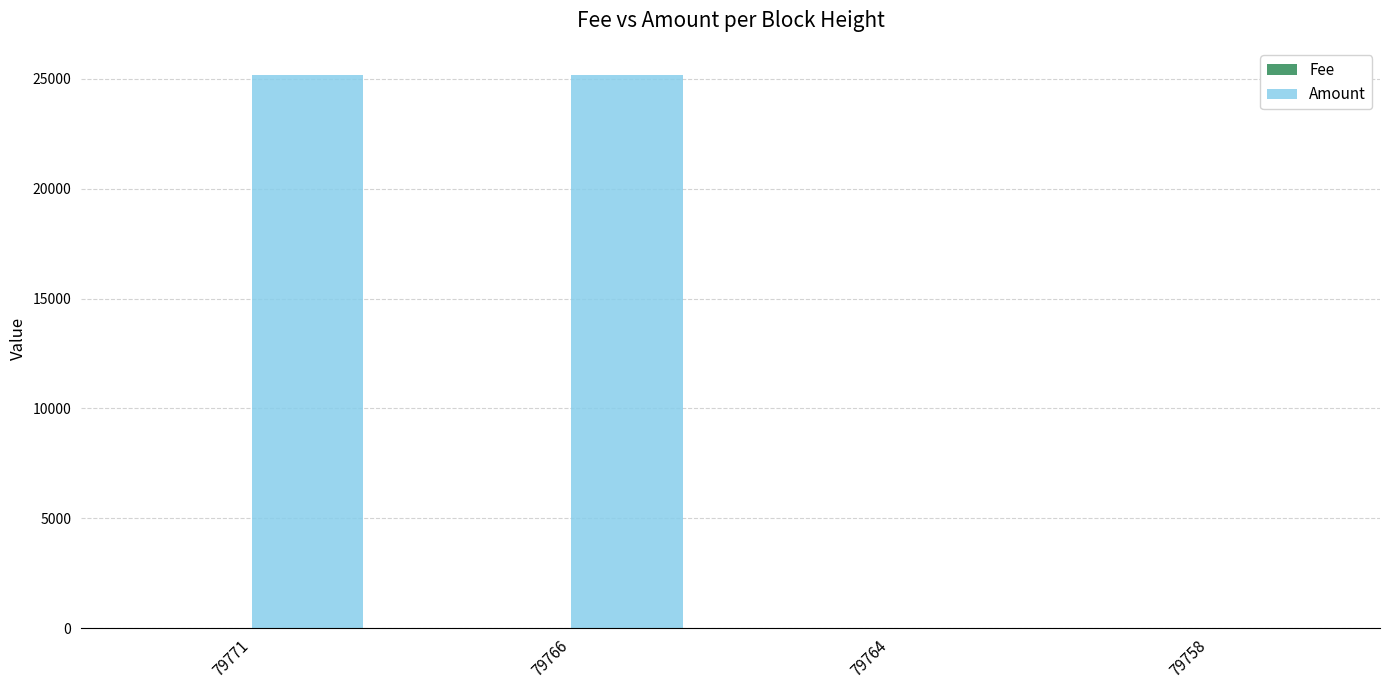

The Amount series shows 25155.2 at 79766. True or false?

True